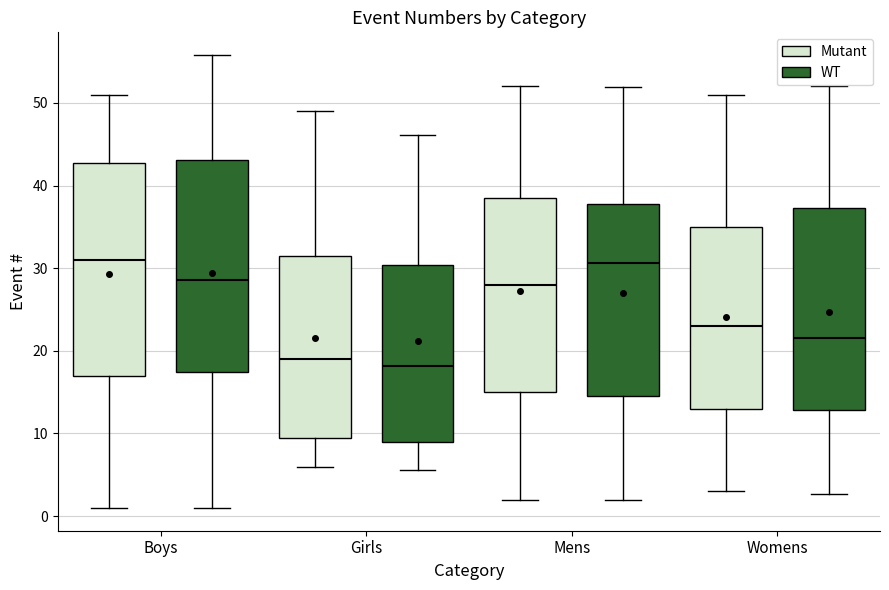

Where is the lower edge of the box for Boys (WT) on the y-axis? The values are not printed on the chart, so give them approximately, as read against the axis.

17